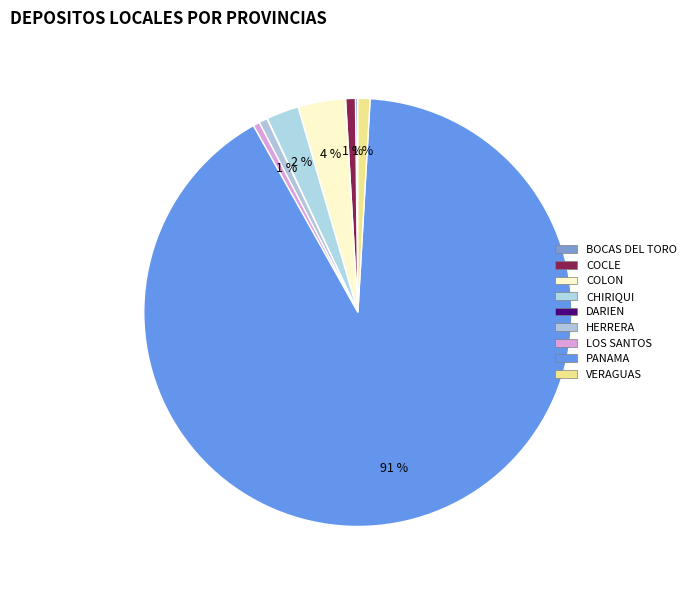

Does COLON account for over 50% of the chart?

No